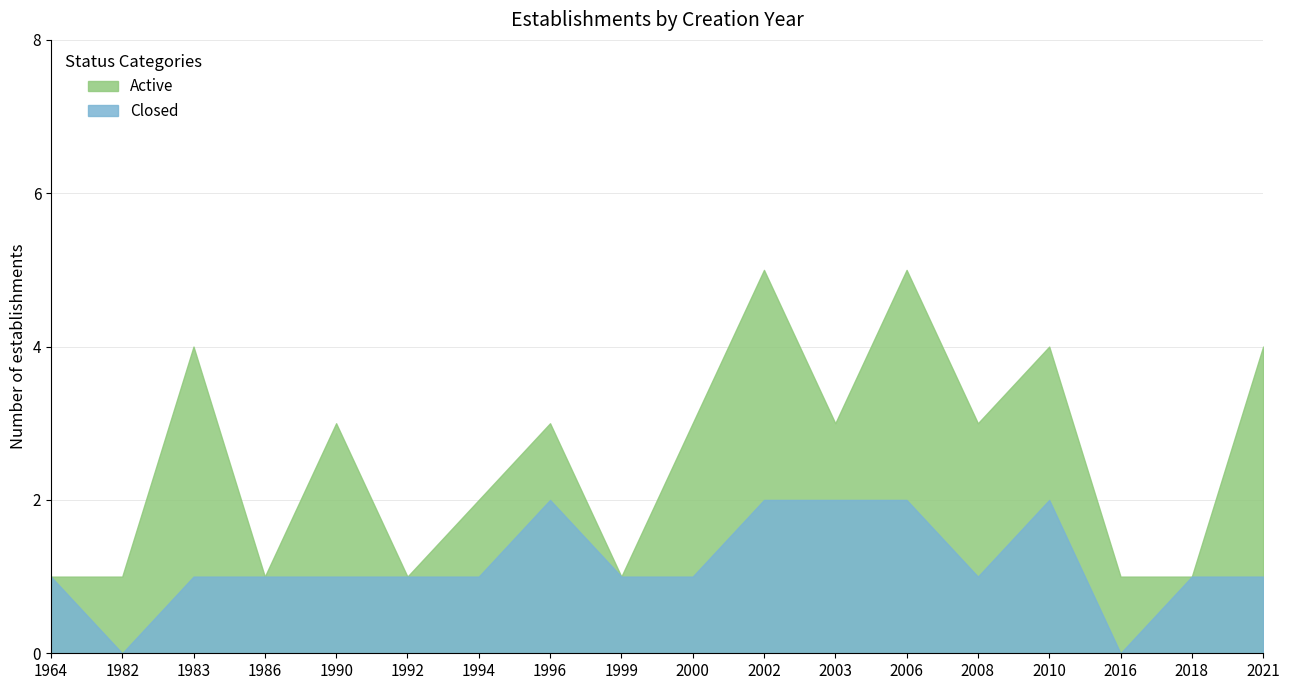

True or false: Active and Closed cross at least once.

False